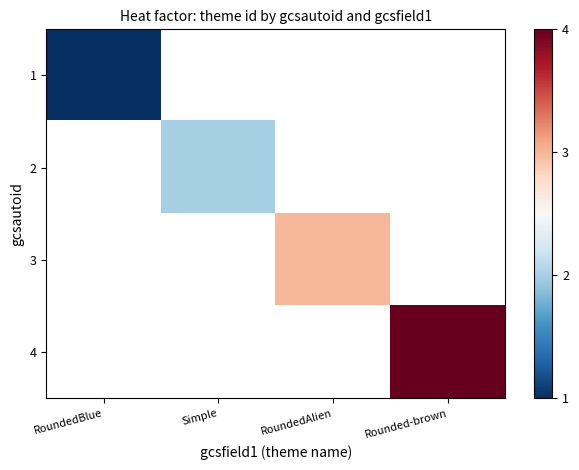

Which category has the highest value across all series?

Rounded-brown